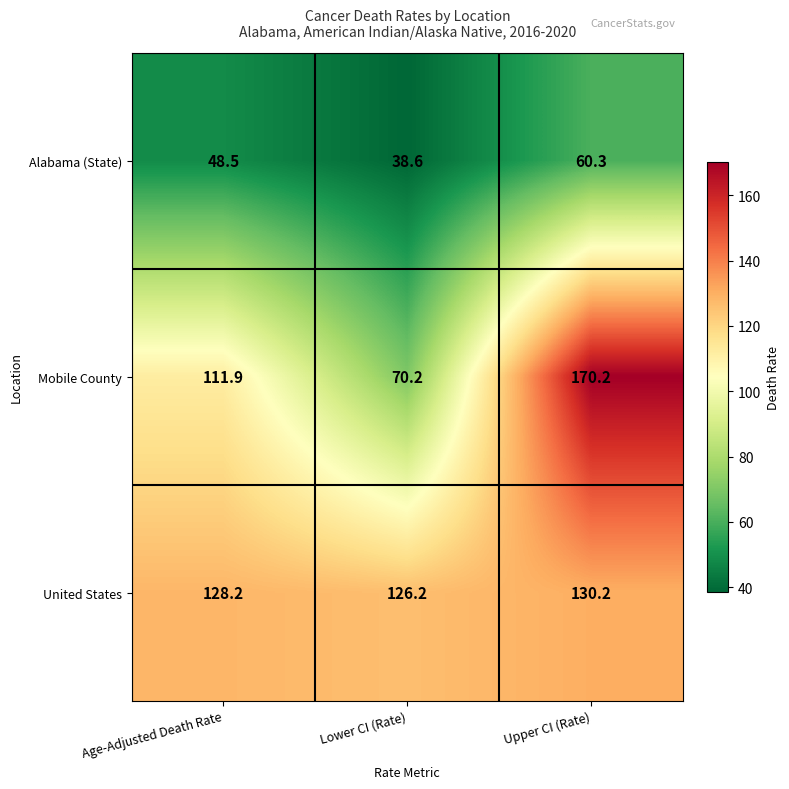

Between Lower CI (Rate) and Upper CI (Rate), which series saw the biggest shift?

Mobile County